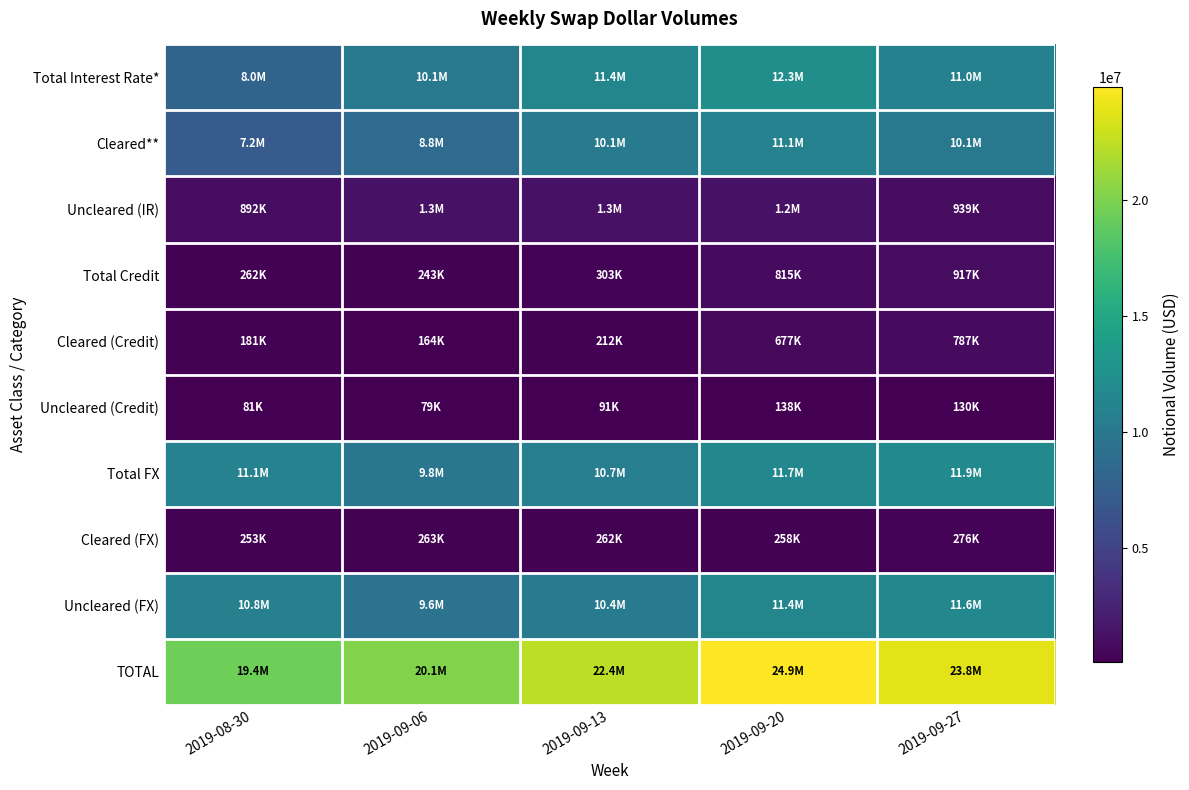

Which has a higher value, 2019-09-13 or 2019-09-06?

2019-09-13